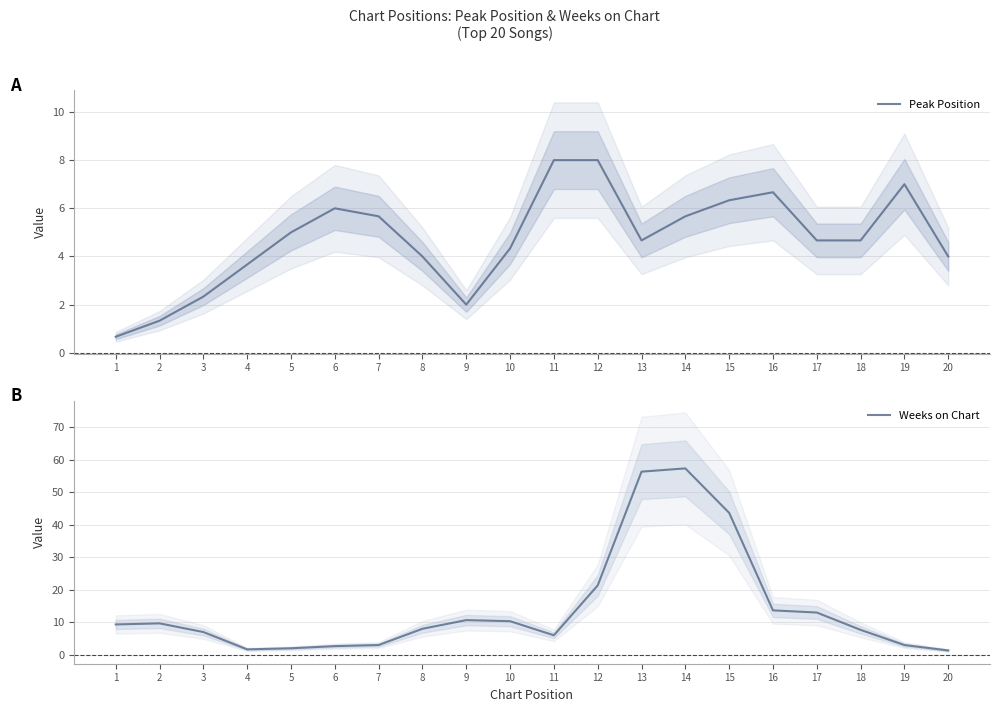

Between 15 and 17, which series saw the biggest shift?

Weeks on Chart